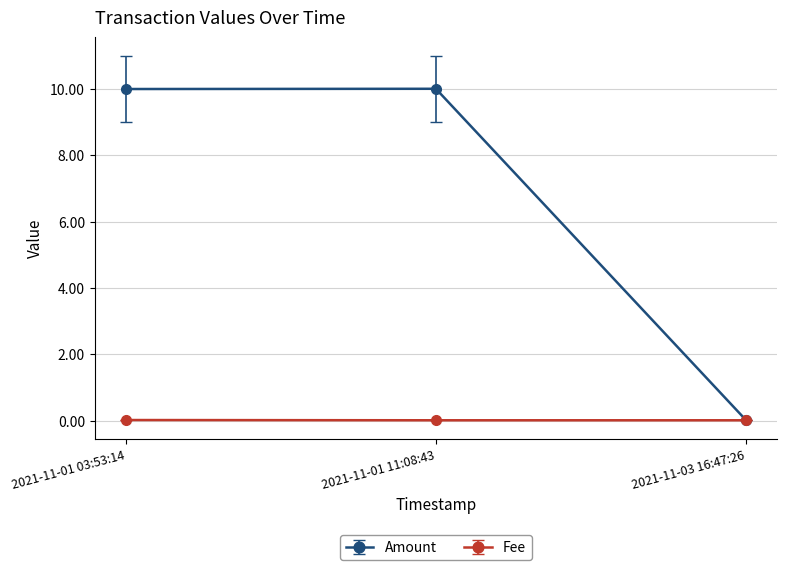

Which series has the largest total across all categories?

Amount